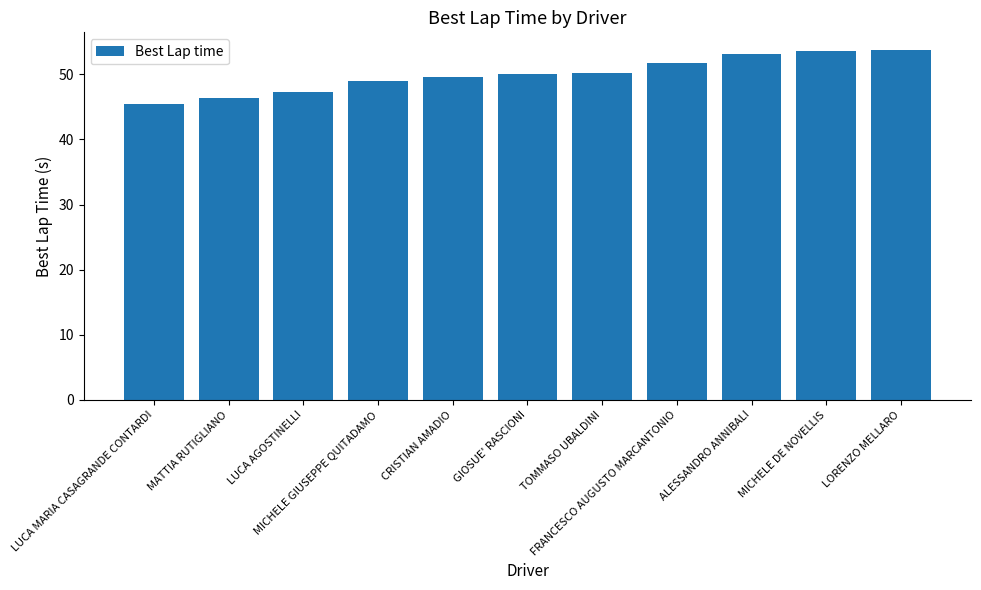

What is the average value?

50.0